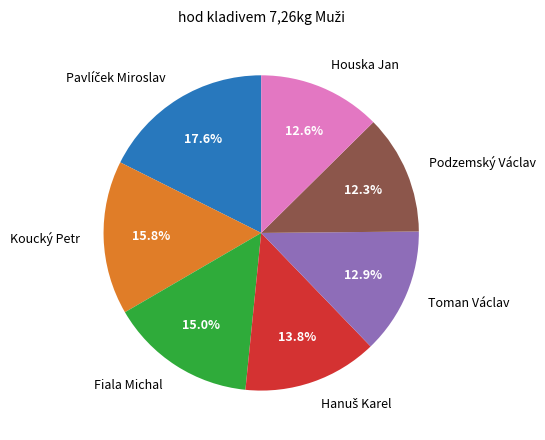

Count the number of slices in the pie.

7